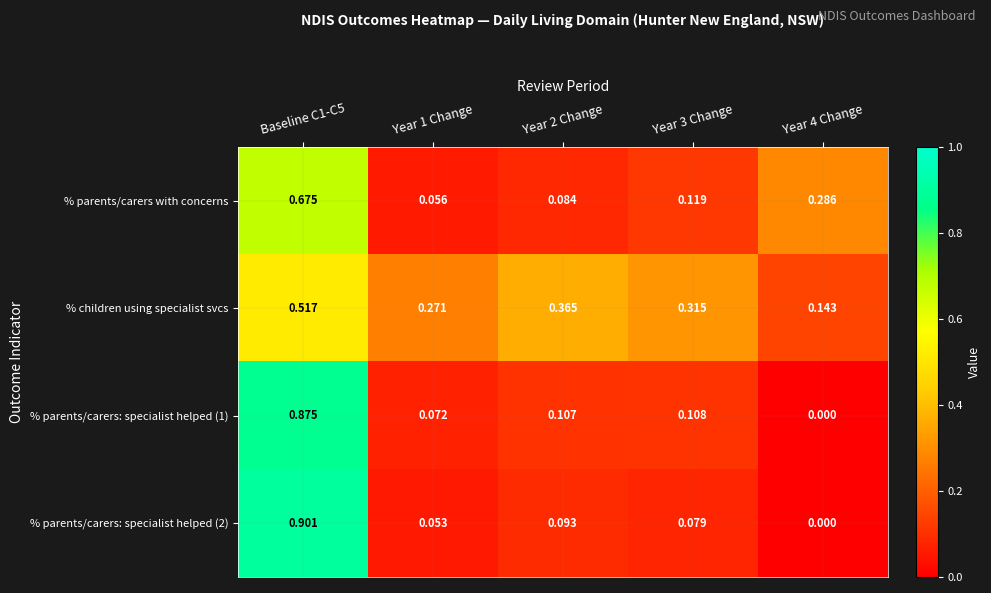

Between Year 2 Change and Year 4 Change, which series saw the biggest shift?

% children using specialist svcs